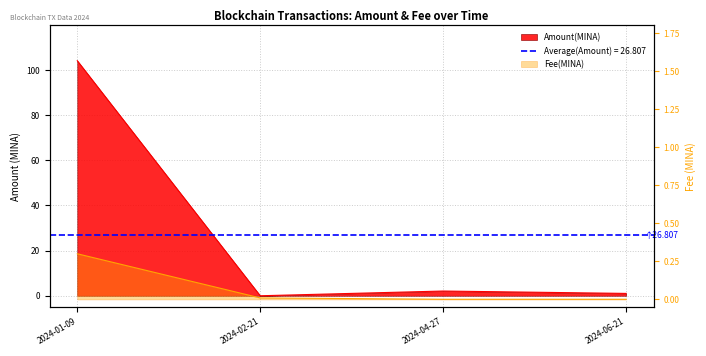

What is the difference between the second highest and second lowest values in the Amount series?

1.1